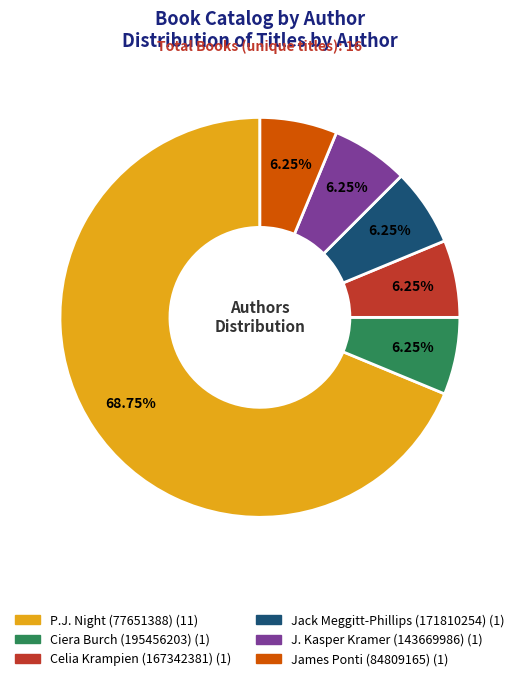

Does P.J. Night (77651388) account for over 50% of the chart?

Yes